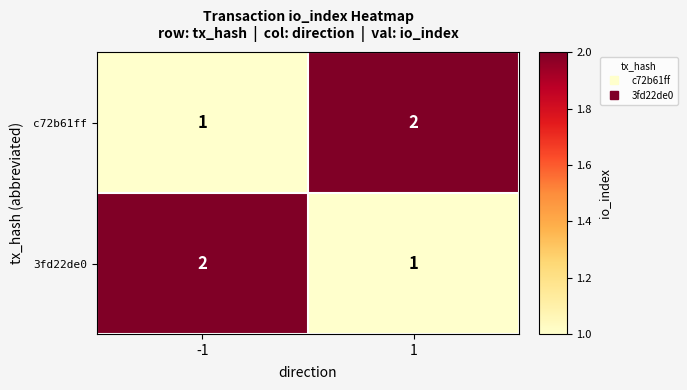

Count the number of data series in this chart.

2